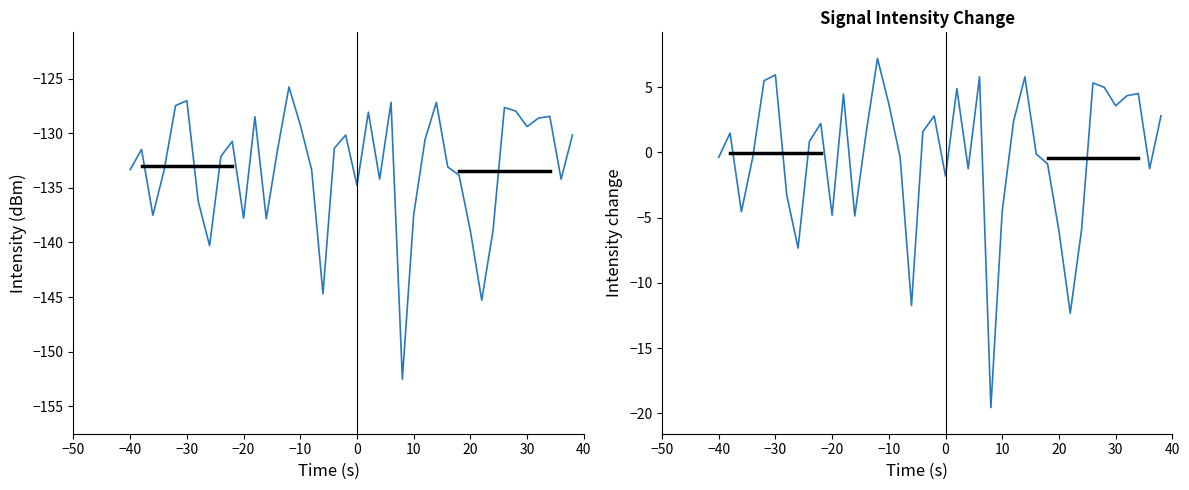

How many values exceed 1?

20